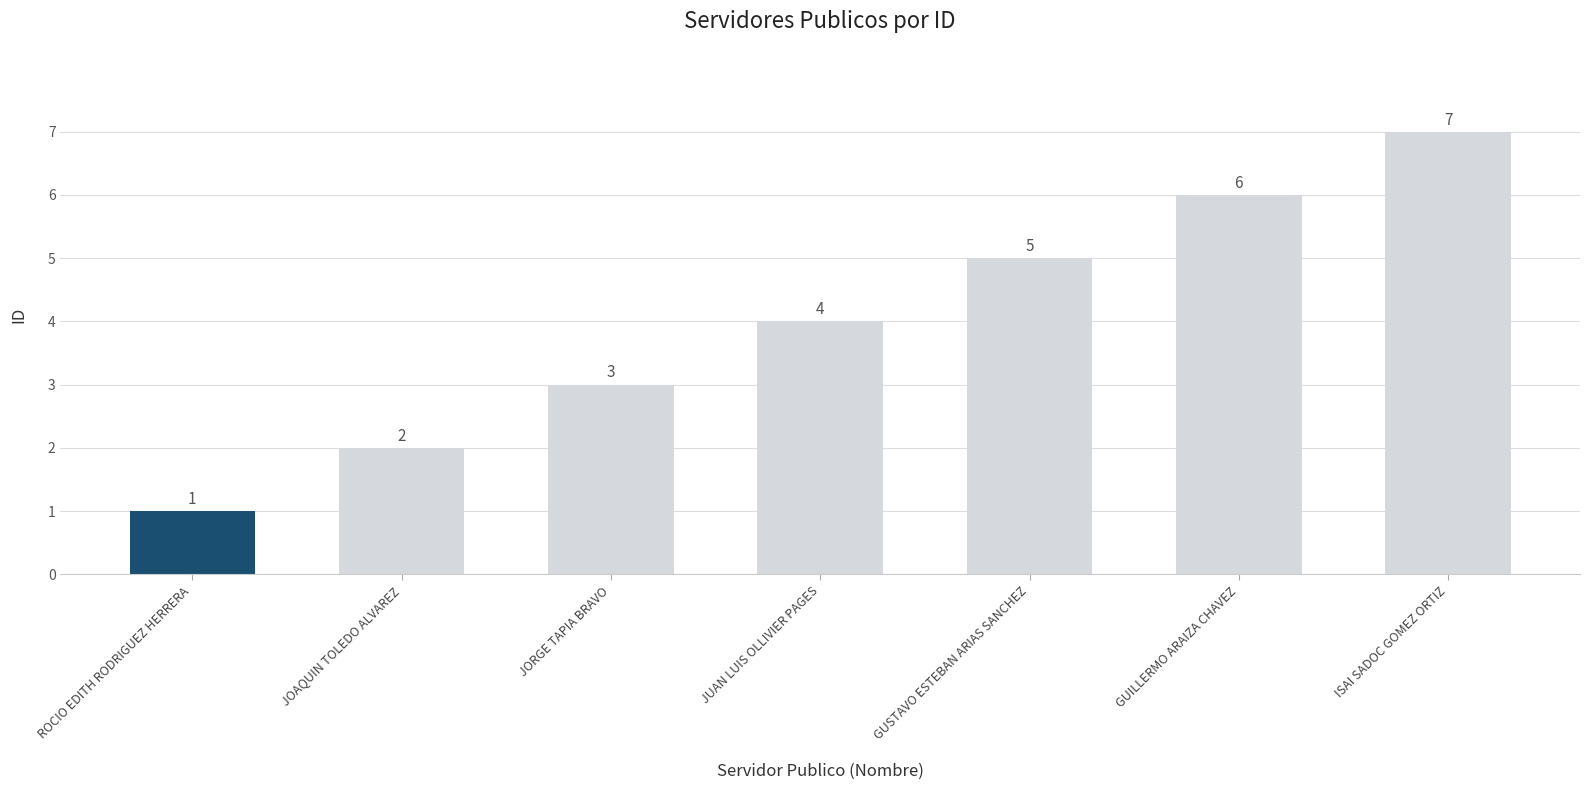

The chart shows a value of 3 at JORGE TAPIA BRAVO. True or false?

True